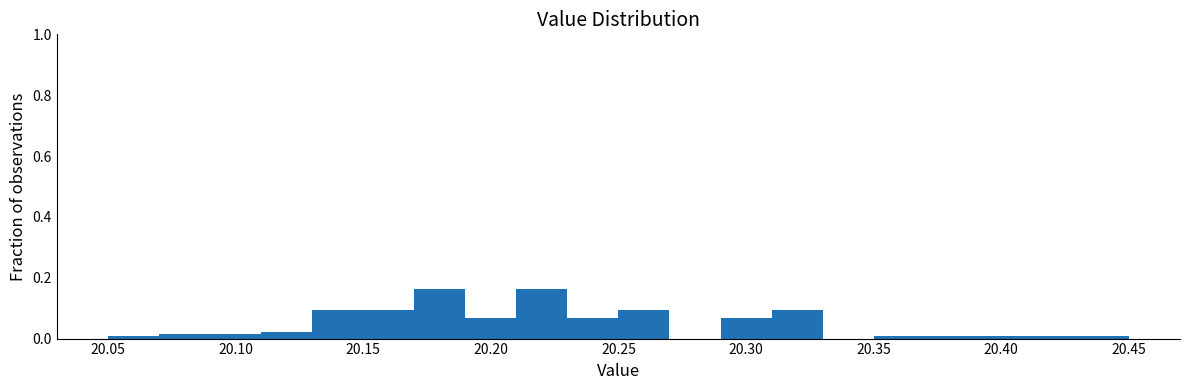

How tall is the bar that spans 20.19 to 20.21 on the x-axis? The values are not printed on the chart, so give them approximately, as read against the axis.

0.06